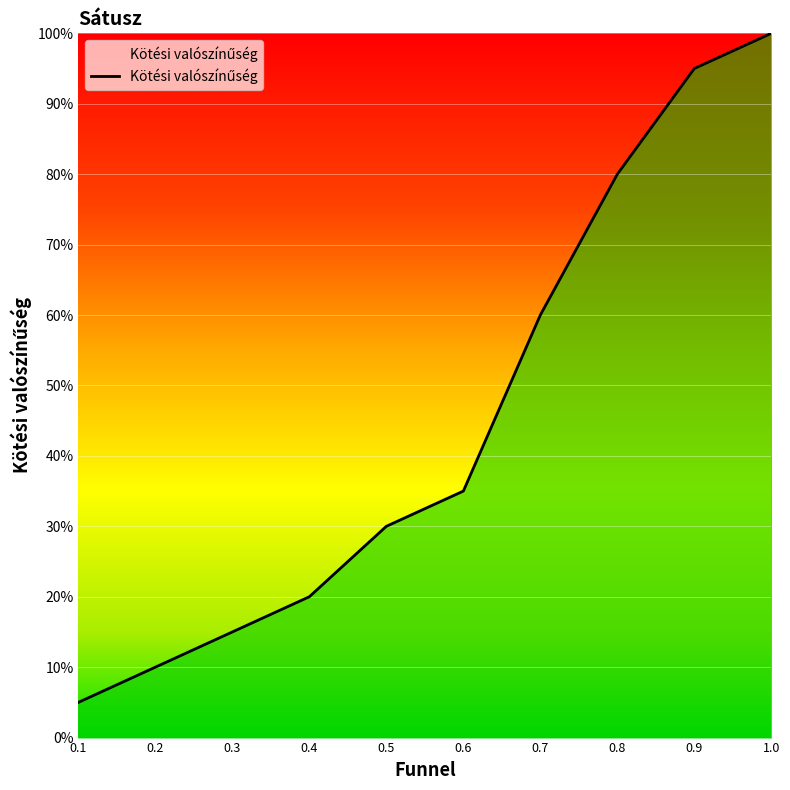

The chart shows a value of 0.4 at 0.9. True or false?

False